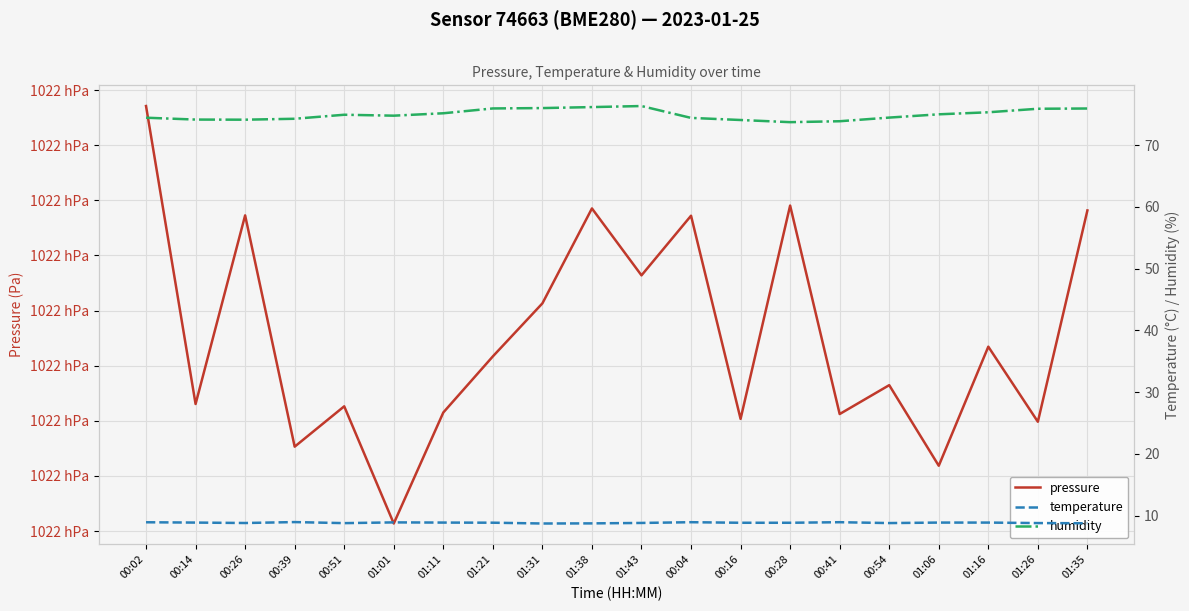

Which series has the largest total across all categories?

pressure